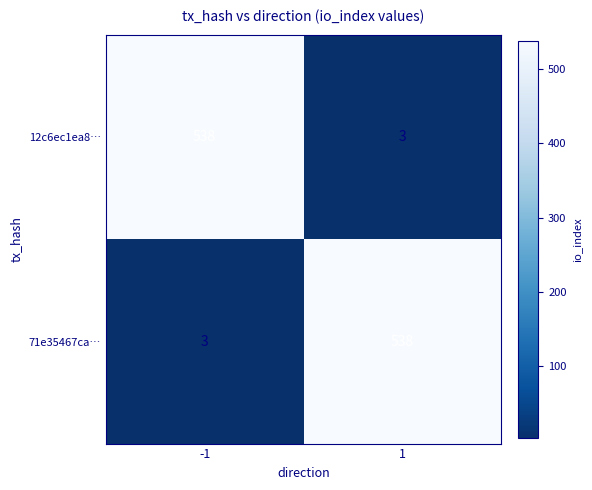

True or false: 12c6ec1ea8… has a value of 241 at -1.

False